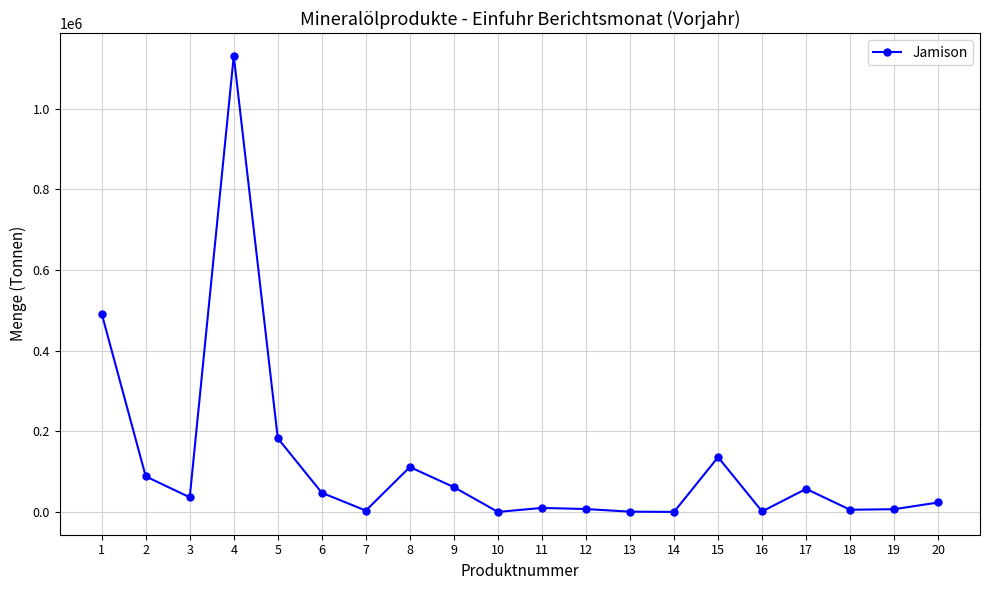

Where is the first local minimum?

3